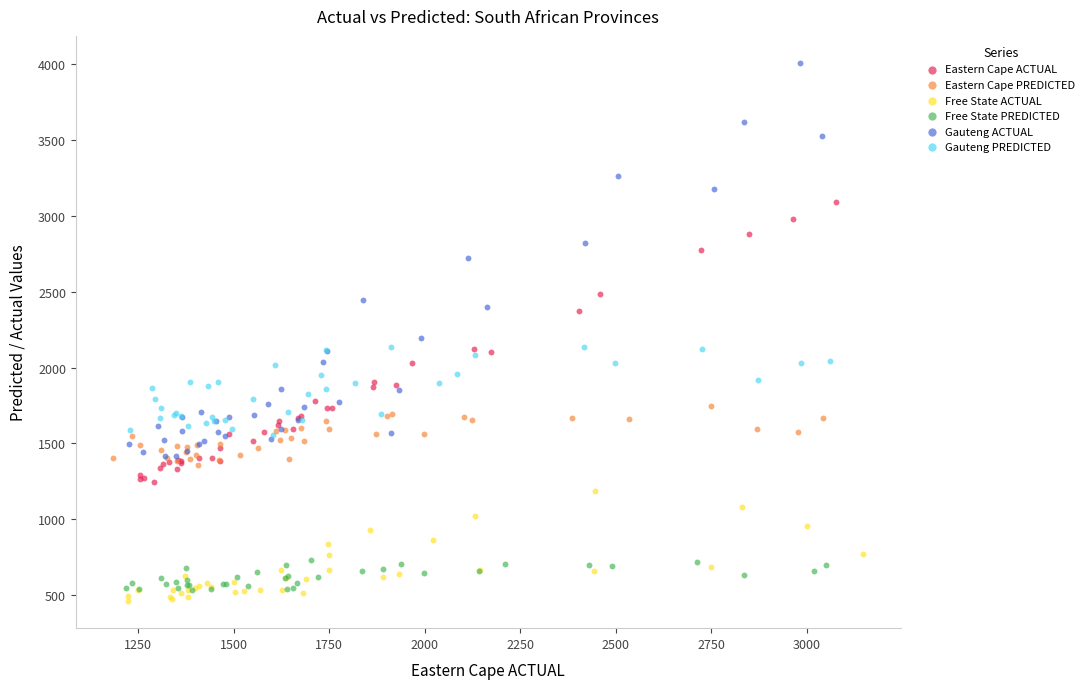

Which series reaches the maximum Y coordinate?

Gauteng ACTUAL